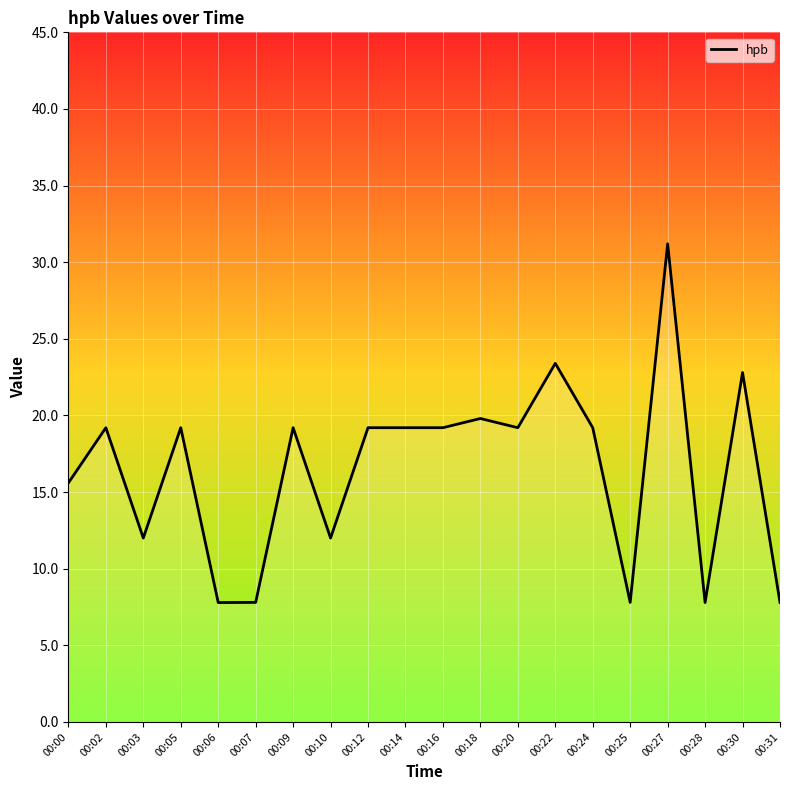

What is the sum of all values?

329.4